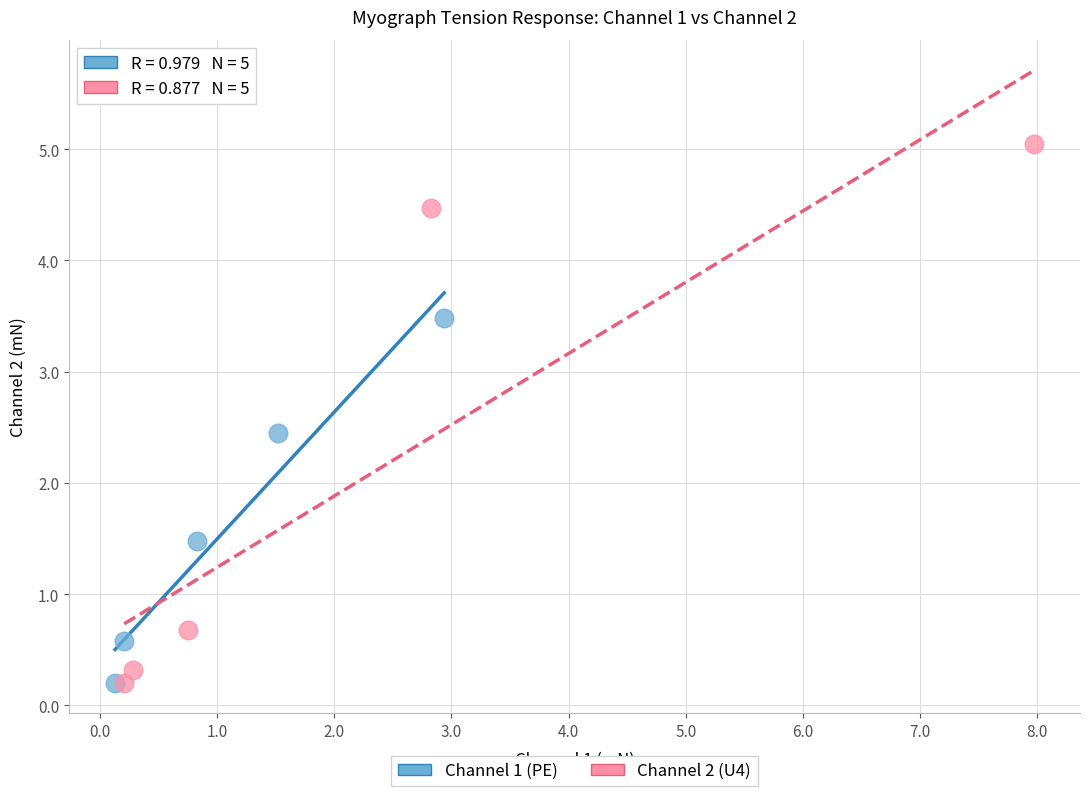

What are all the series names shown in the legend?

Channel 1 (PE), Channel 2 (U4)